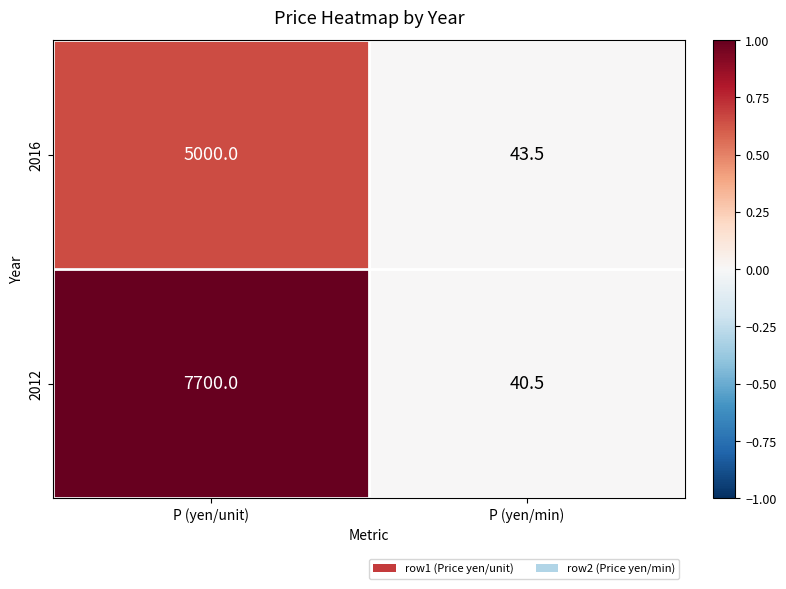

Reading right to left, transcribe all the data shown in this chart.

2016: P (yen/min)=43.5	P (yen/unit)=5000.0
2012: P (yen/min)=40.5	P (yen/unit)=7700.0